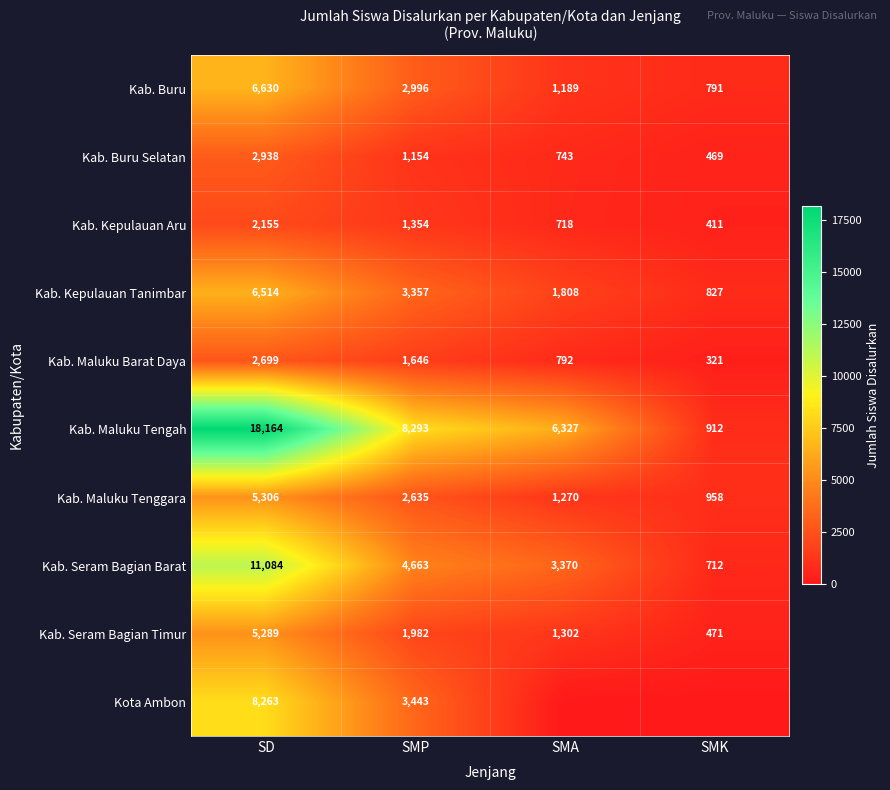

What is the minimum value for Kab. Maluku Barat Daya?

321